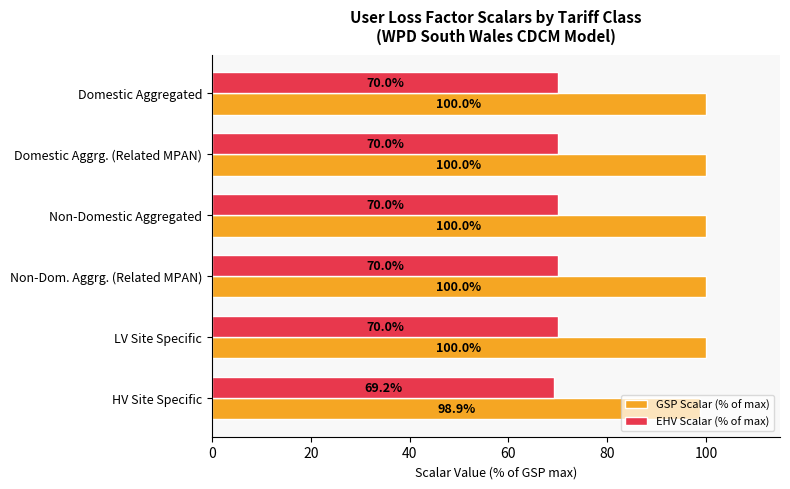

Is the value of EHV Scalar (% of max) at Domestic Aggregated greater than the value of GSP Scalar (% of max) at Domestic Aggrg. (Related MPAN)?

No